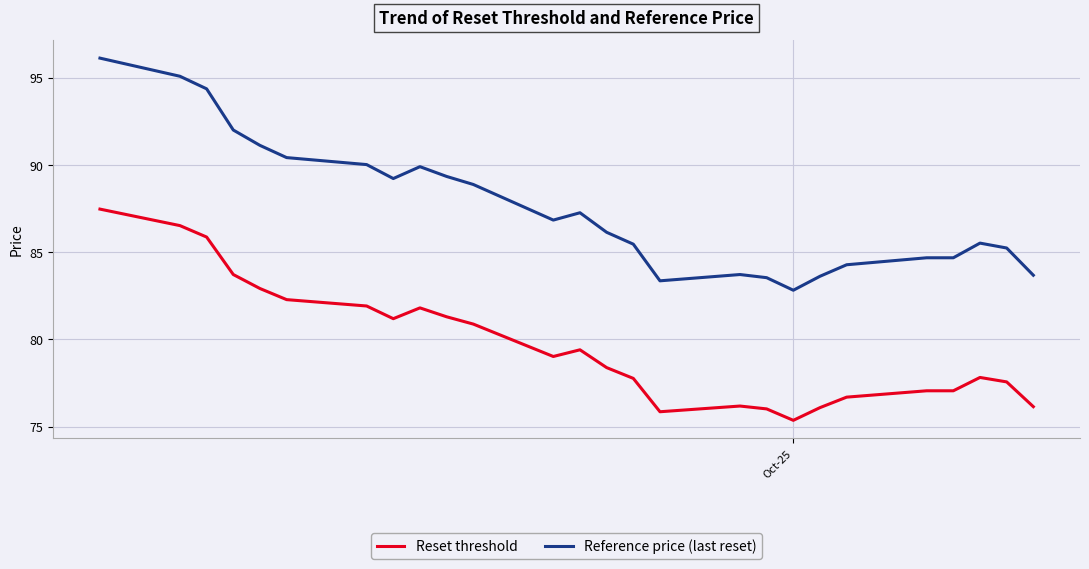

Which series has the widest spread of values?

Reference price (last reset)